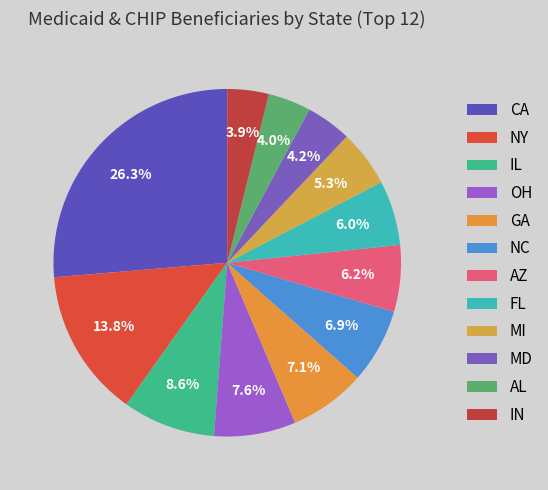

To the nearest percent, what is the combined percentage of OH and MD?

12%